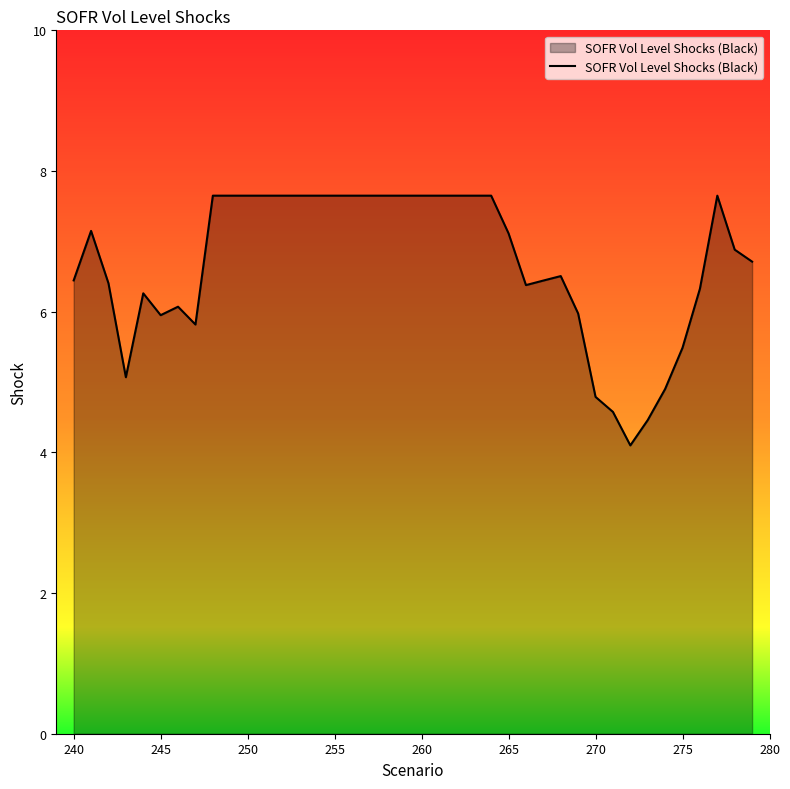

True or false: the data has more than 1 interior local peaks.

True